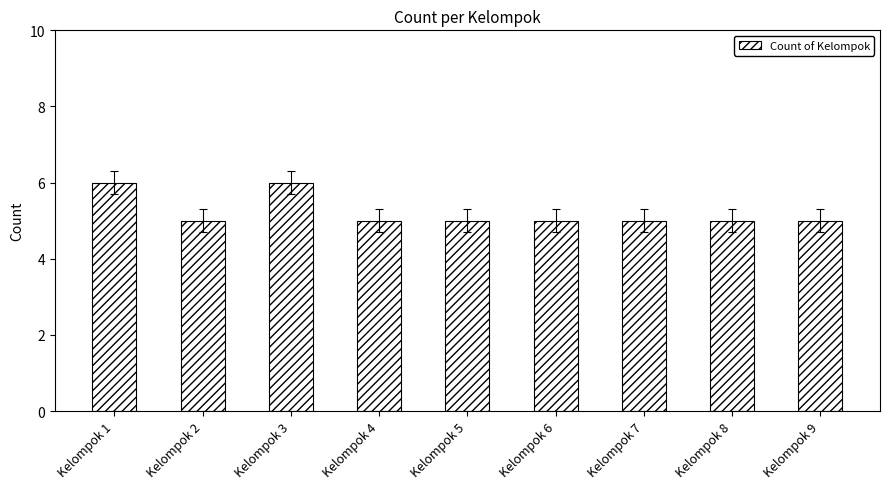

What is the value of the 5th bar from the left?

5